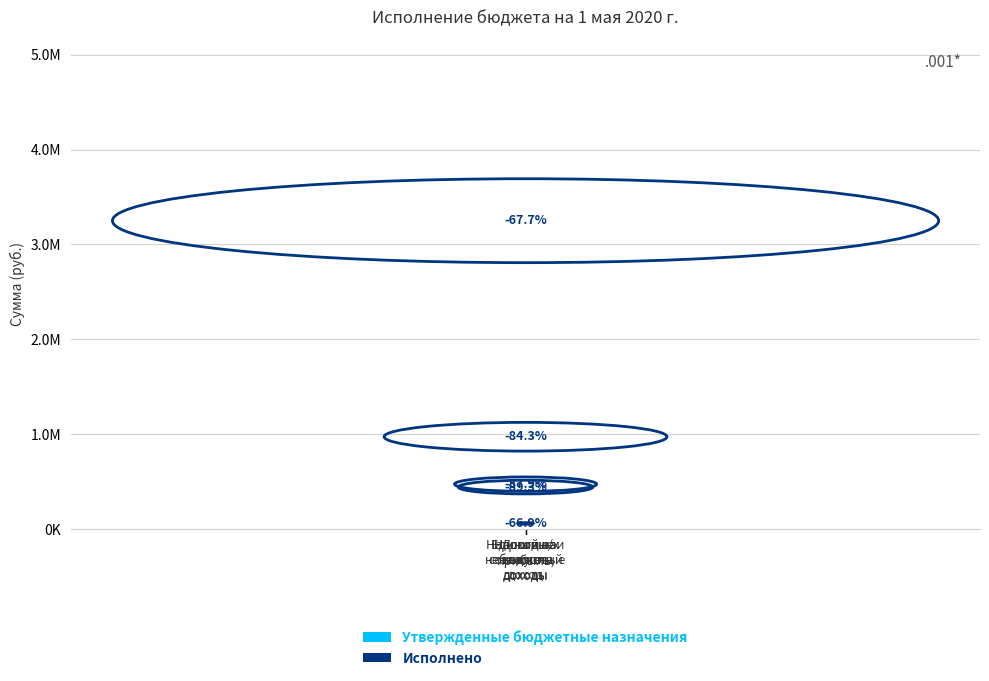

What is the maximum value for Утвержденные бюджетные назначения?

4913826.7